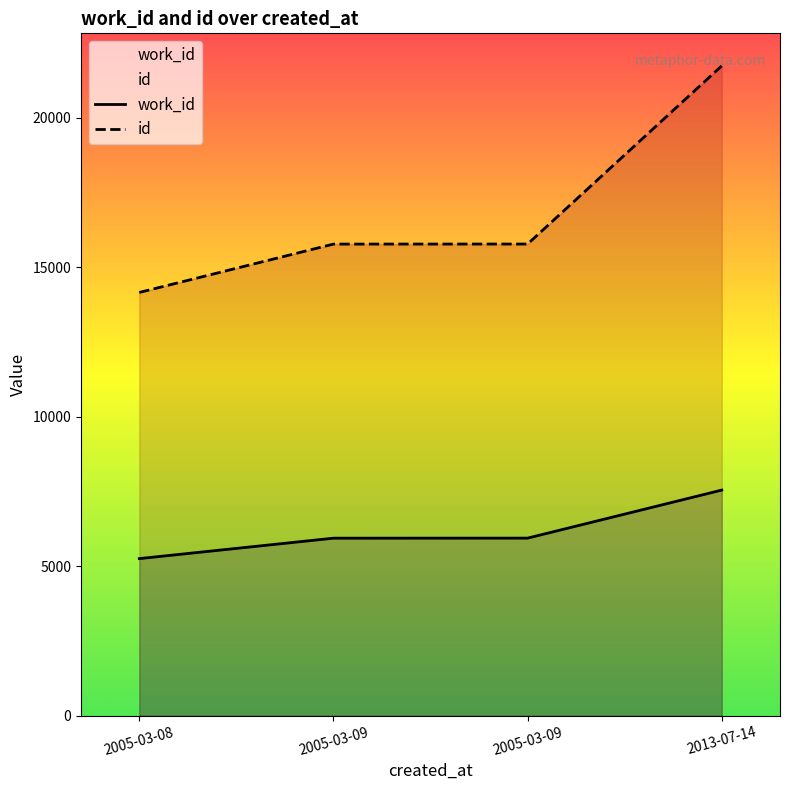

Which category has the highest value in the work_id series?

2013-07-14